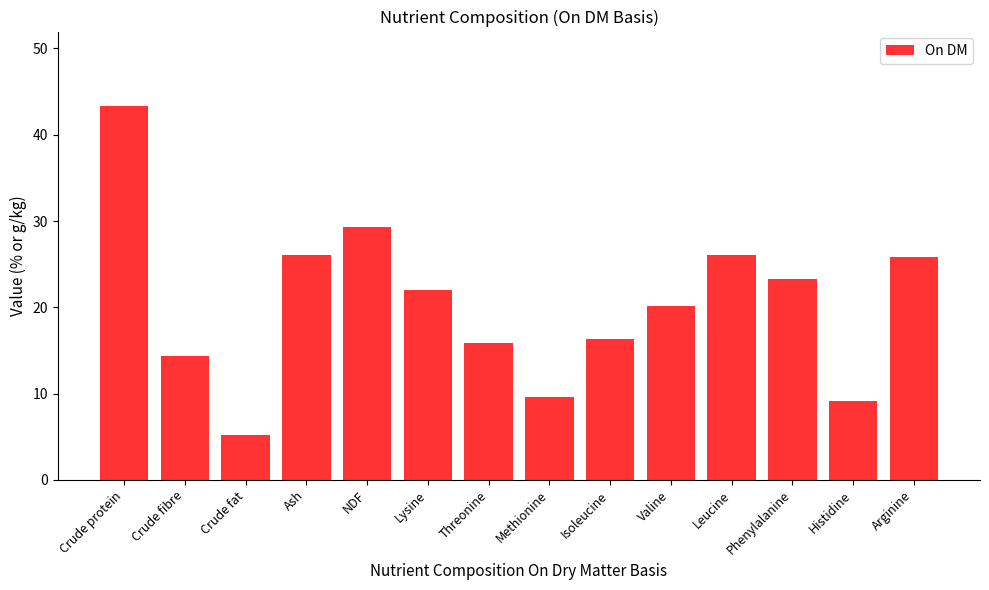

What is the value of the 14th bar from the left?

25.8